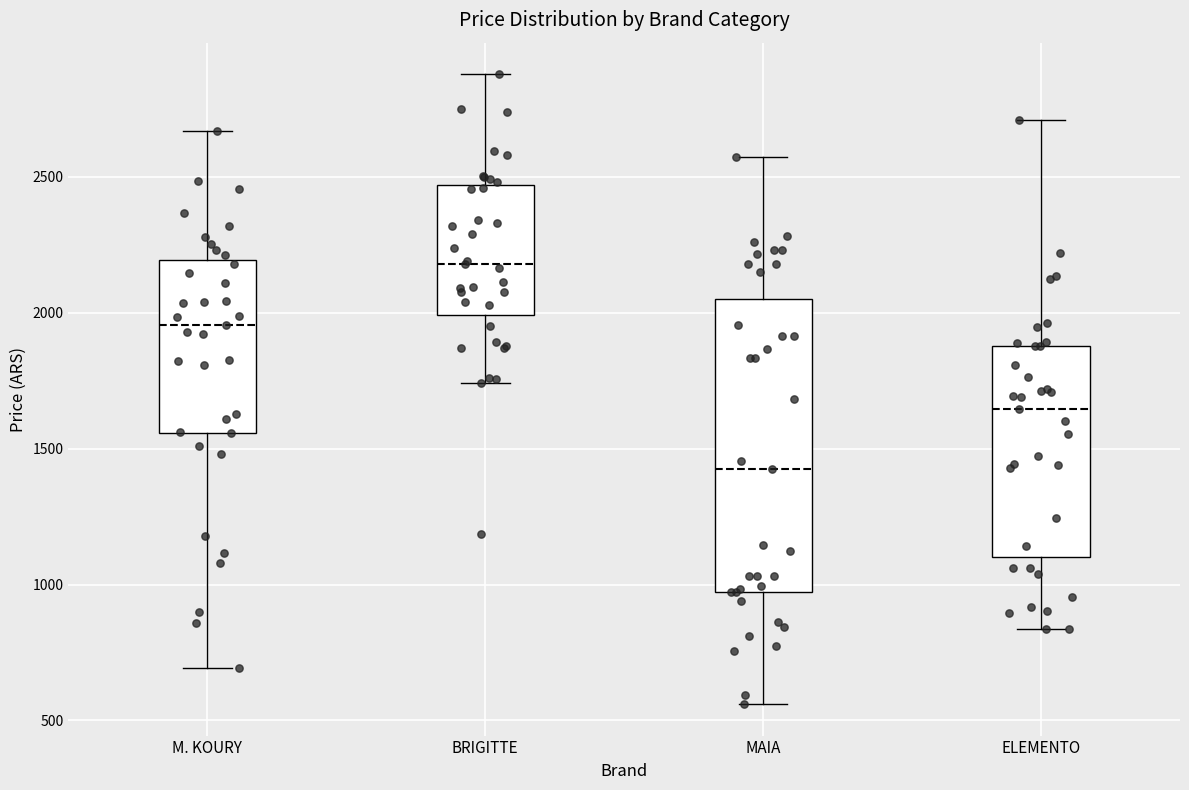

Where does the lower whisker of the box for M. KOURY end on the y-axis? The values are not printed on the chart, so give them approximately, as read against the axis.

700